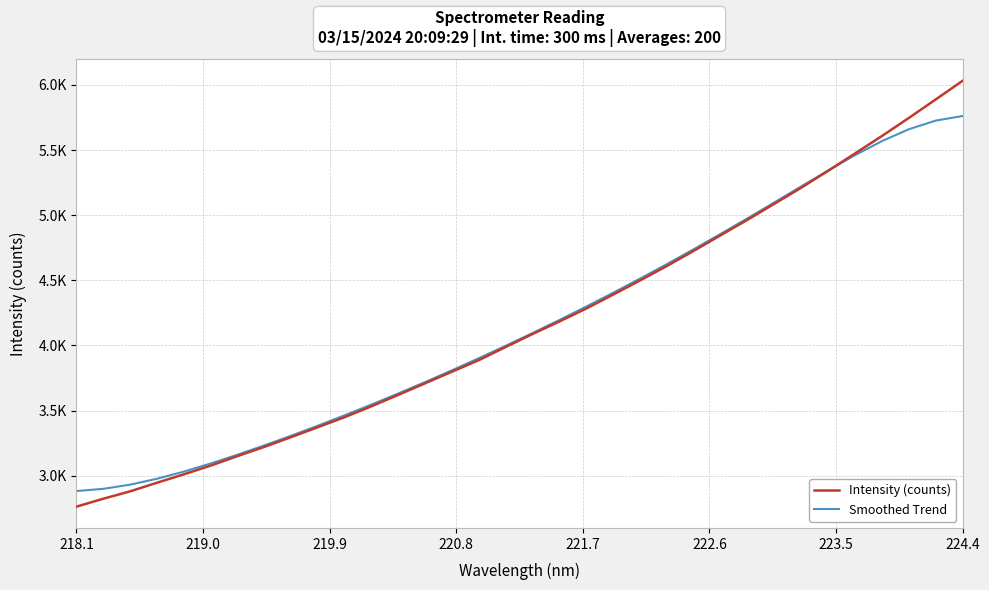

What is the value of the Smoothed Trend point at the 29th from the left?

5344.8